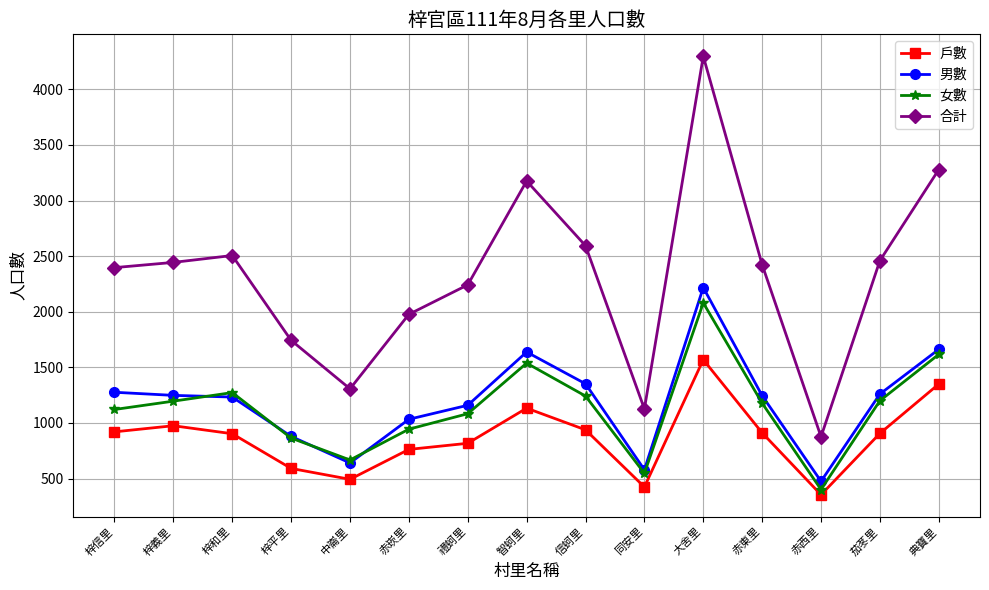

What is the smallest value displayed?

354